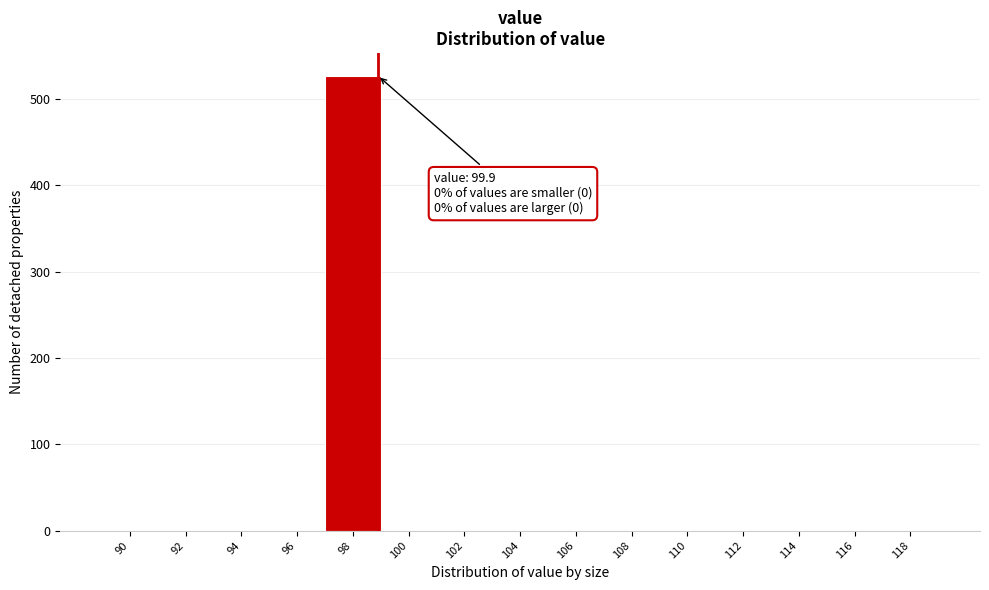

Reading left to right, transcribe all the data shown in this chart.

90=0	92=0	94=0	96=0	98=527	100=0	102=0	104=0	106=0	108=0	110=0	112=0	114=0	116=0	118=0